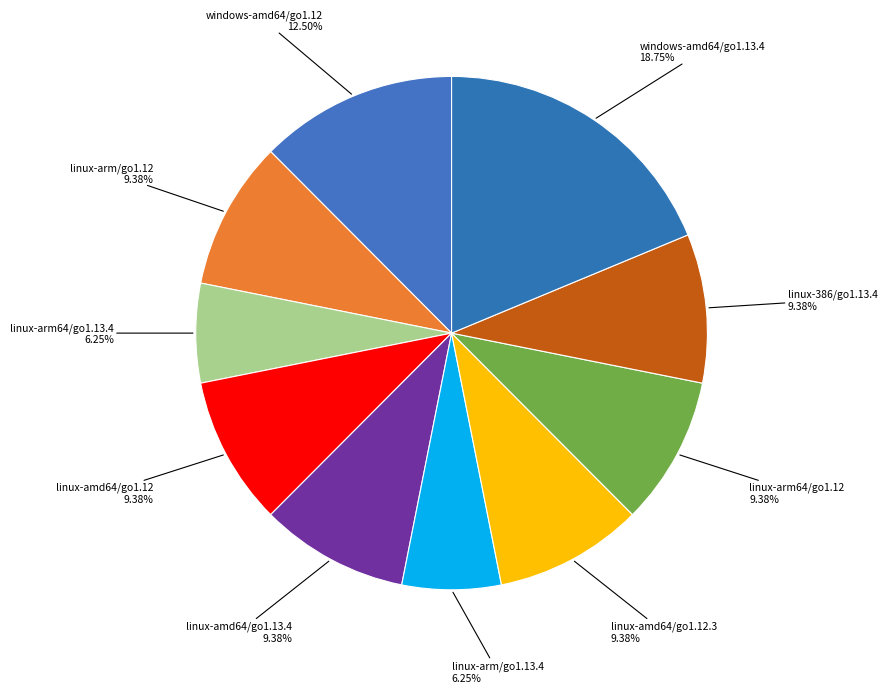

What portion of the pie excludes linux-amd64/go1.12?

90.6%